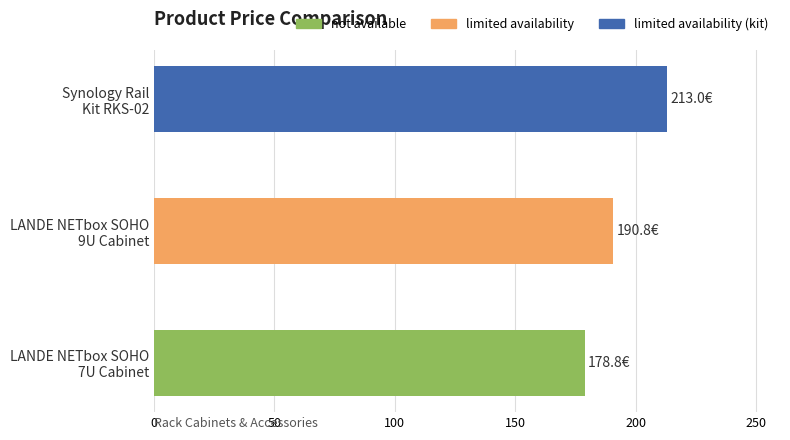

What is the average value?

194.2